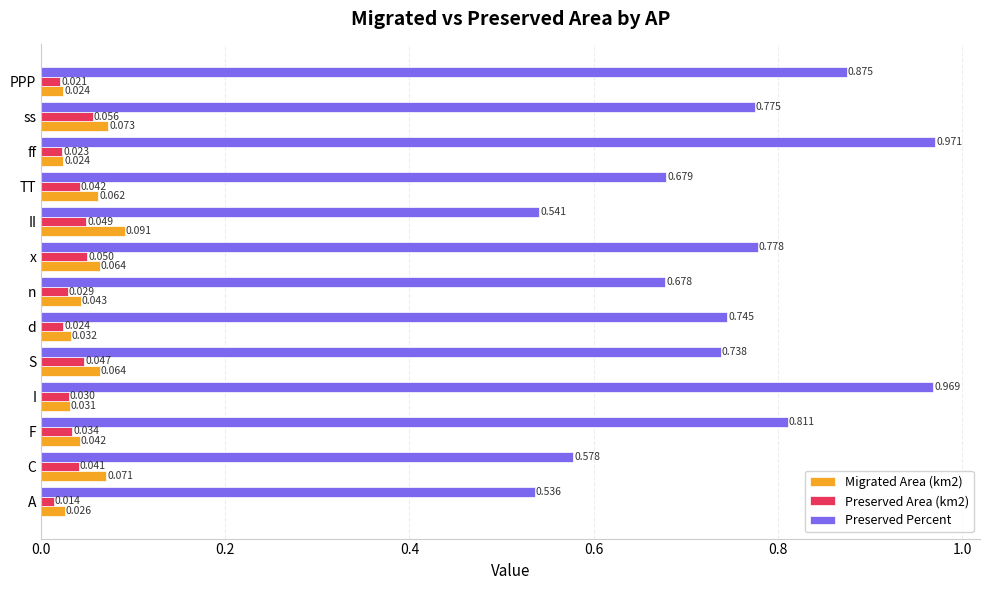

Rank the categories by Preserved Area (km2) value from highest to lowest.

ss, x, II, S, TT, C, F, I, n, d, ff, PPP, A